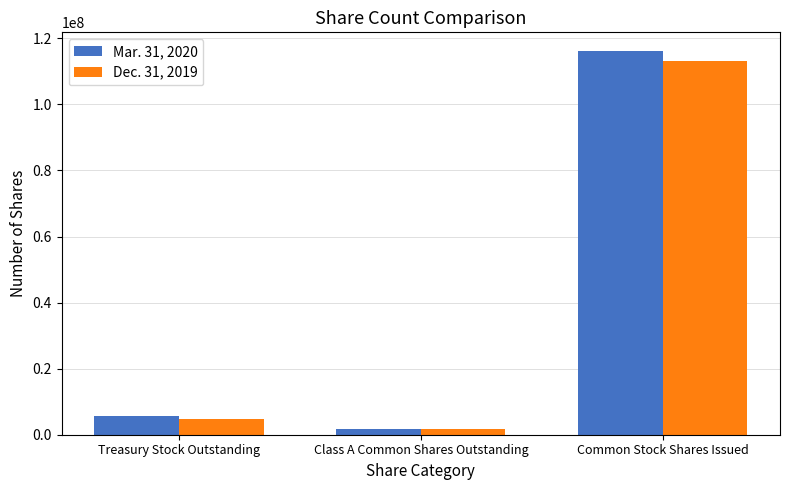

What is the label of the 2nd bar from the right?

Class A Common Shares Outstanding